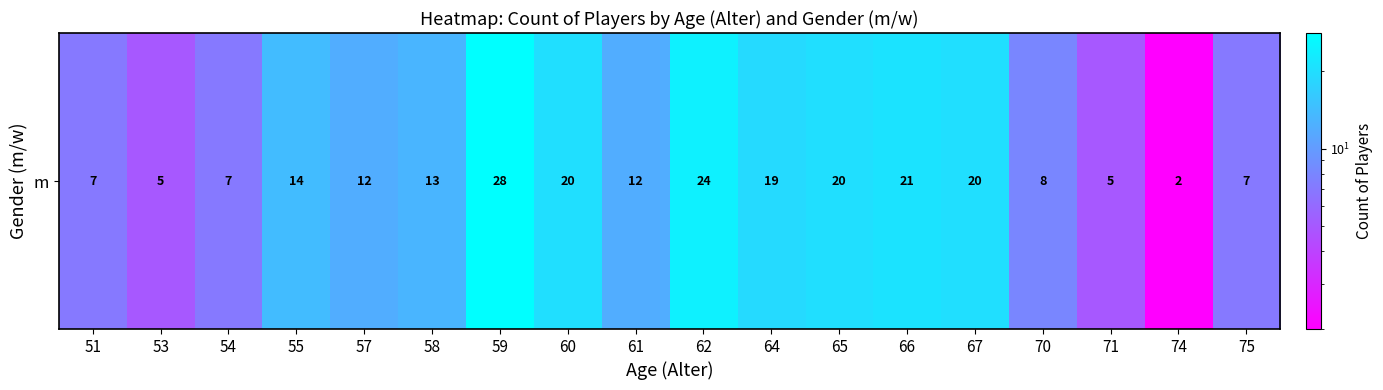

Rank the categories by value from highest to lowest.

59, 62, 66, 60, 65, 67, 64, 55, 58, 57, 61, 70, 51, 54, 75, 53, 71, 74